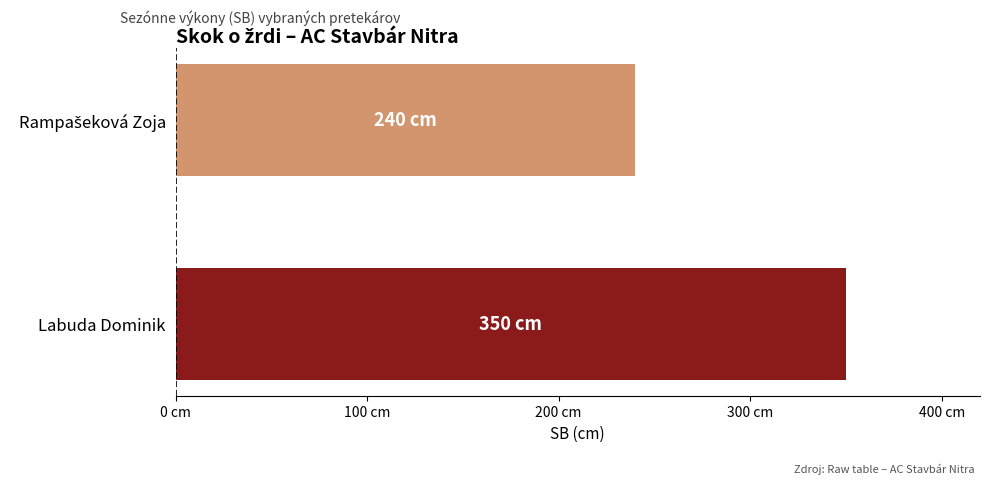

What is the average value?

295